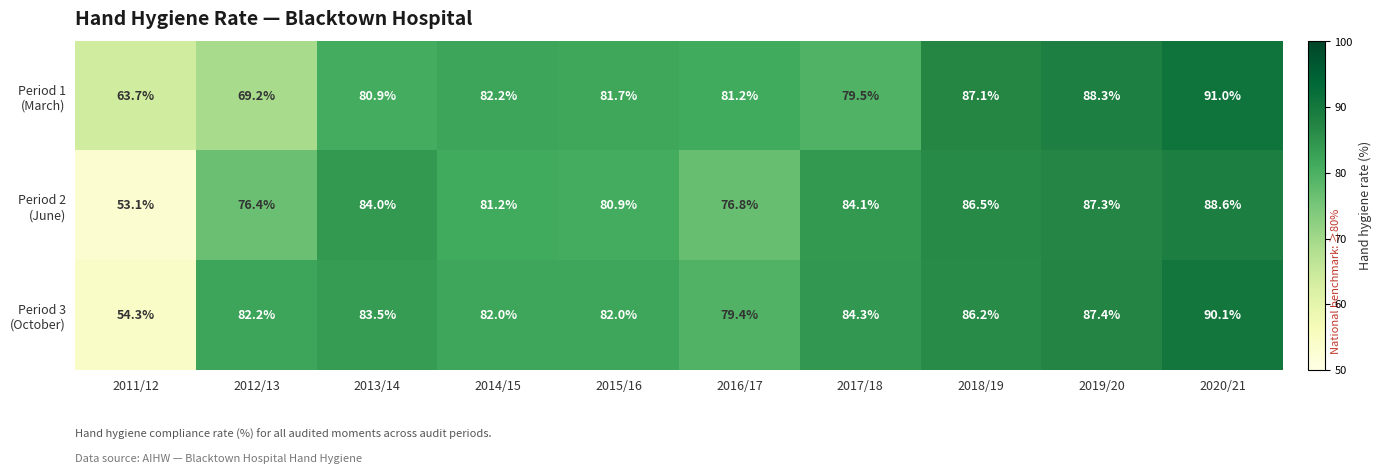

What is the total value across all series at 2016/17?

237.4